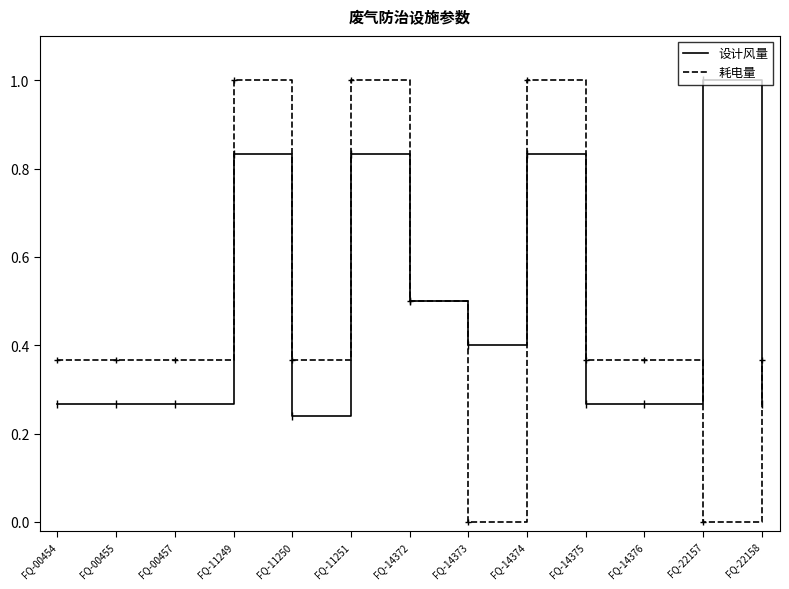

Count the number of categories in the chart.

13